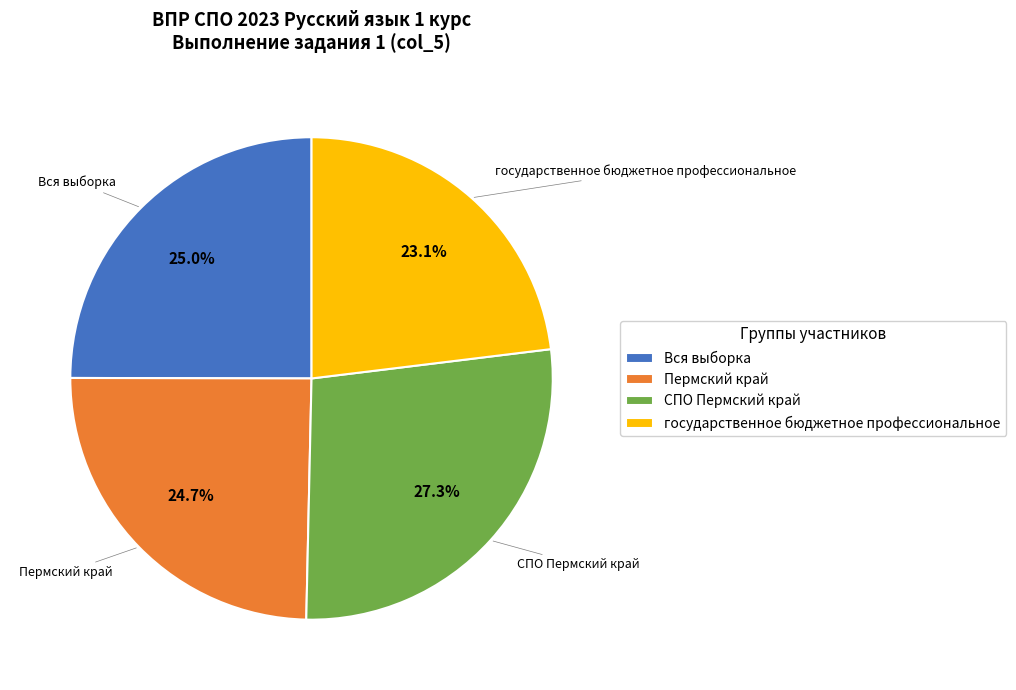

Which slice is the largest?

СПО Пермский край